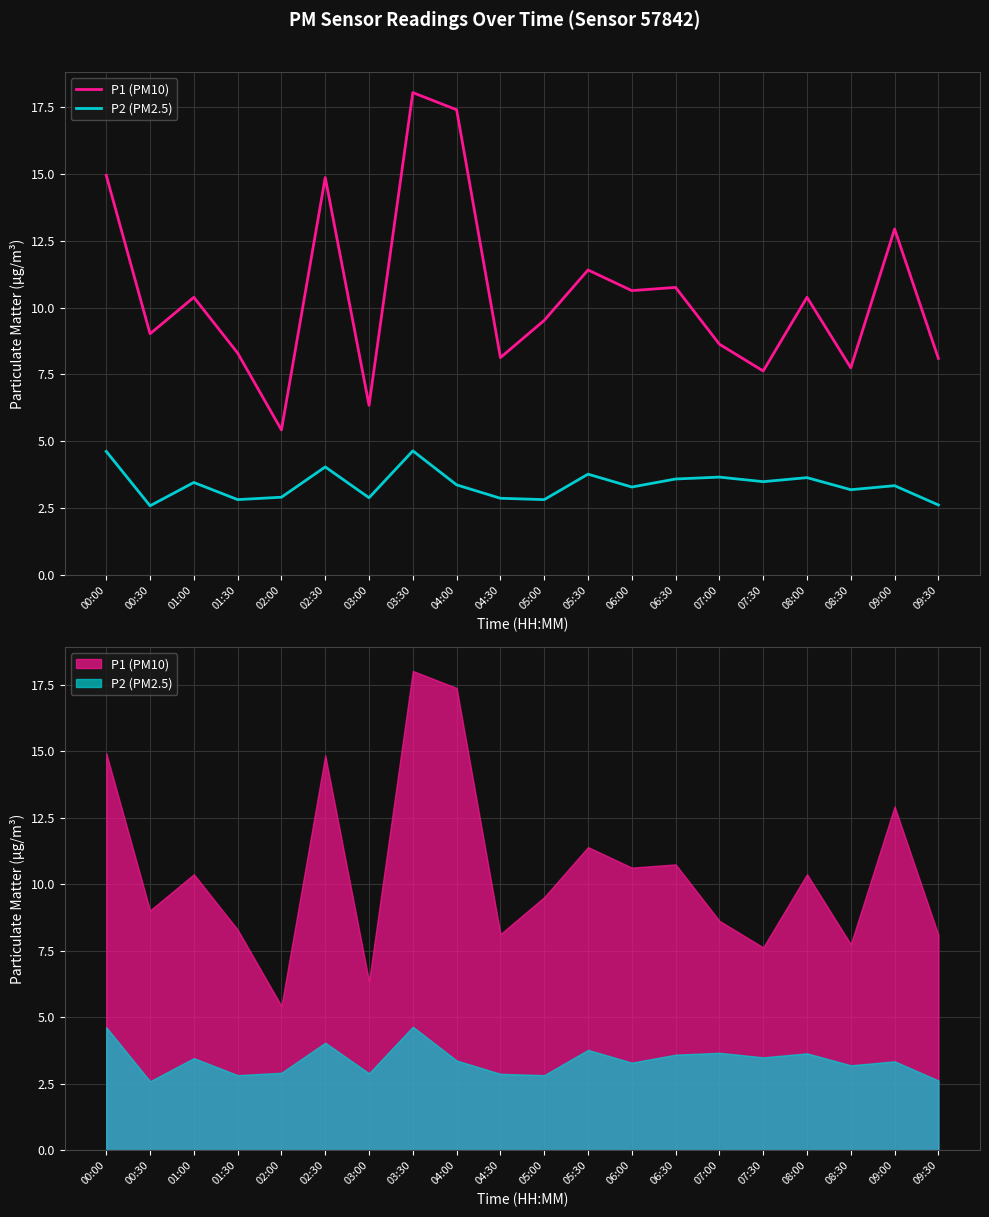

How many lines are shown in the chart?

2